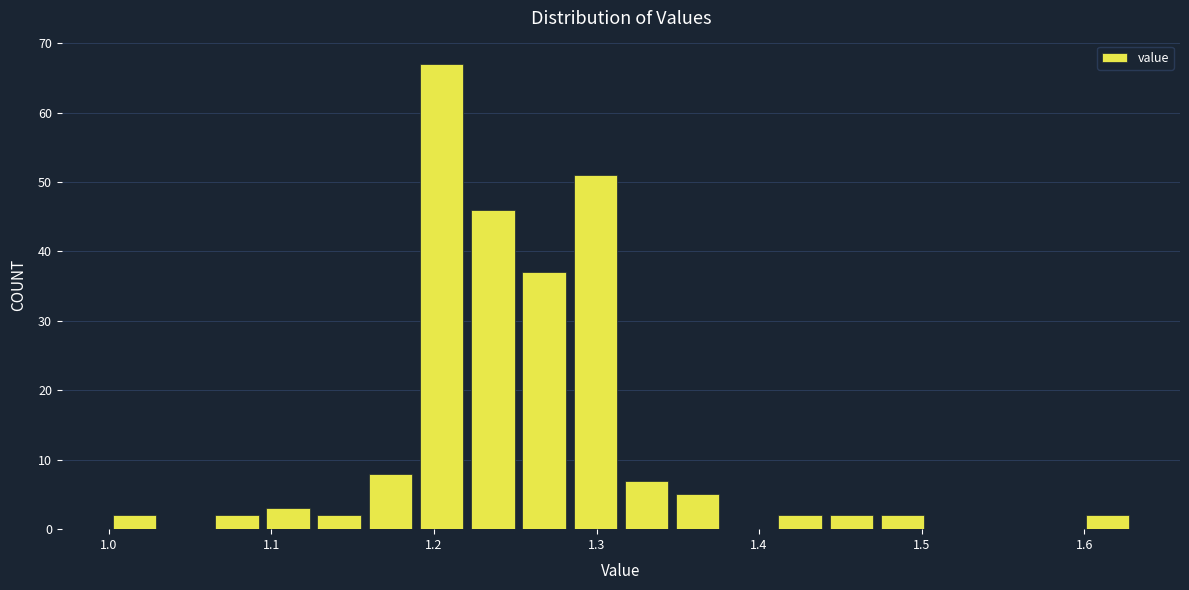

Read against the x-axis, roughly where is the centre of the tallest bar?

1.20